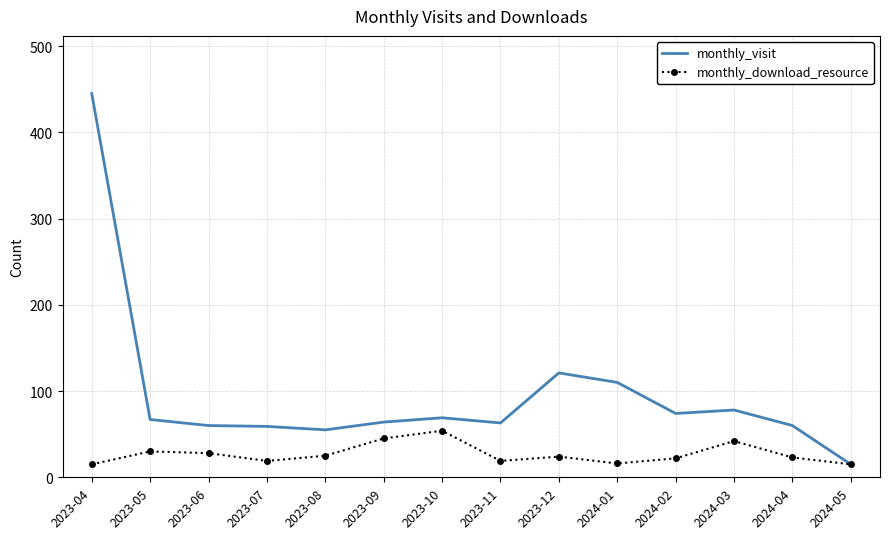

Which series has the largest total across all categories?

monthly_visit